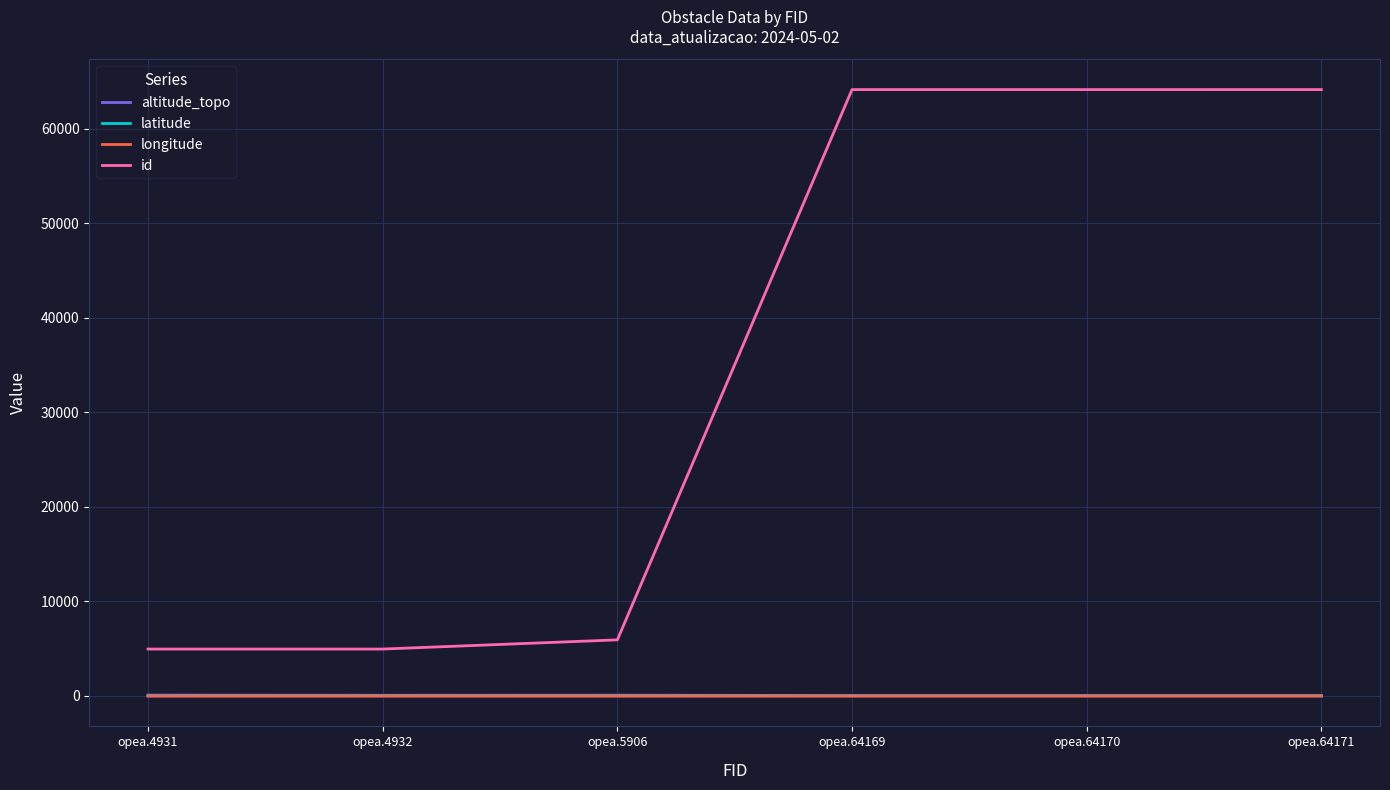

What are all the series names shown in the legend?

altitude_topo, latitude, longitude, id